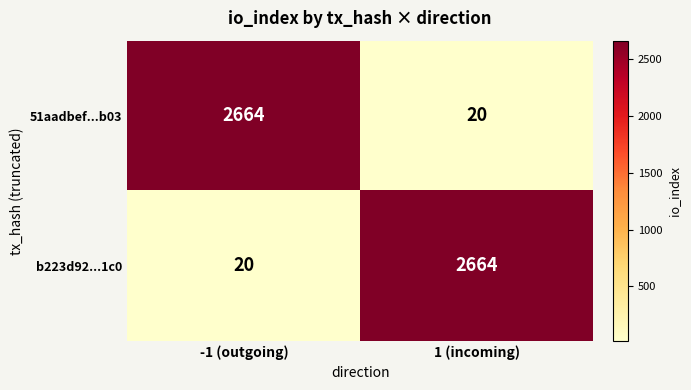

What is the average value of the 51aadbef...b03 series?

1342